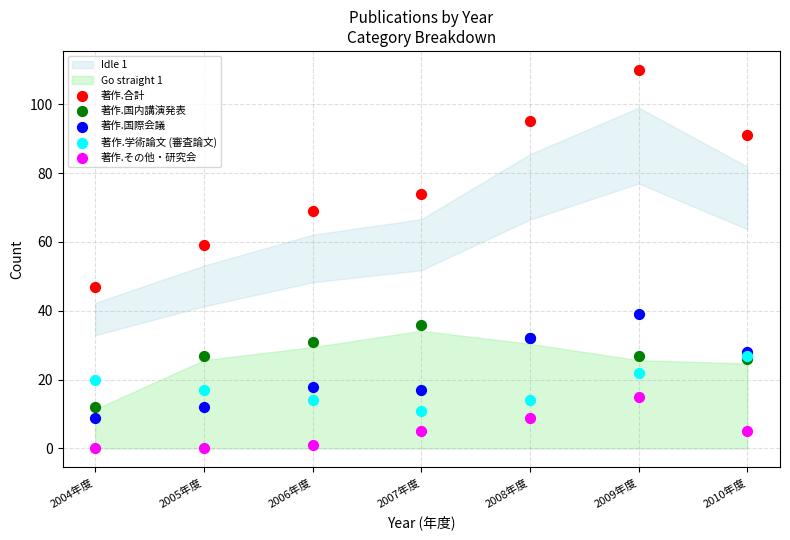

Across all series, what Y value is closest to 55?

59